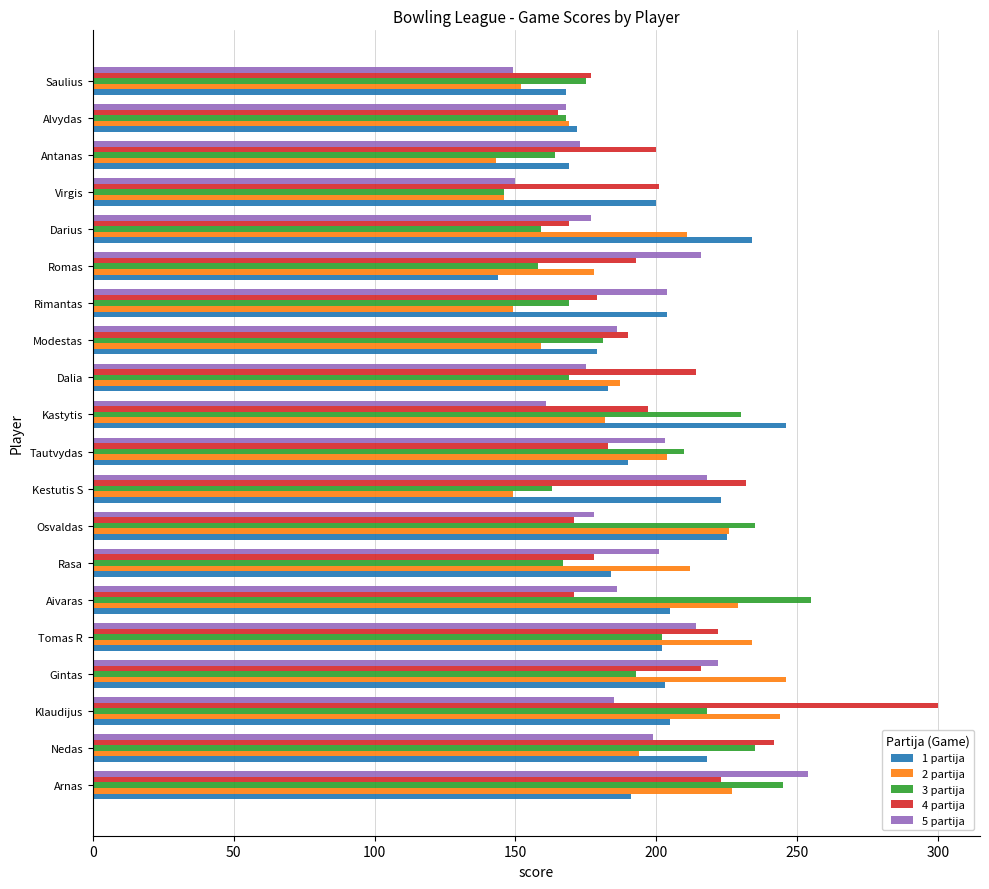

How many data points in 3 partija are less than 181?

10